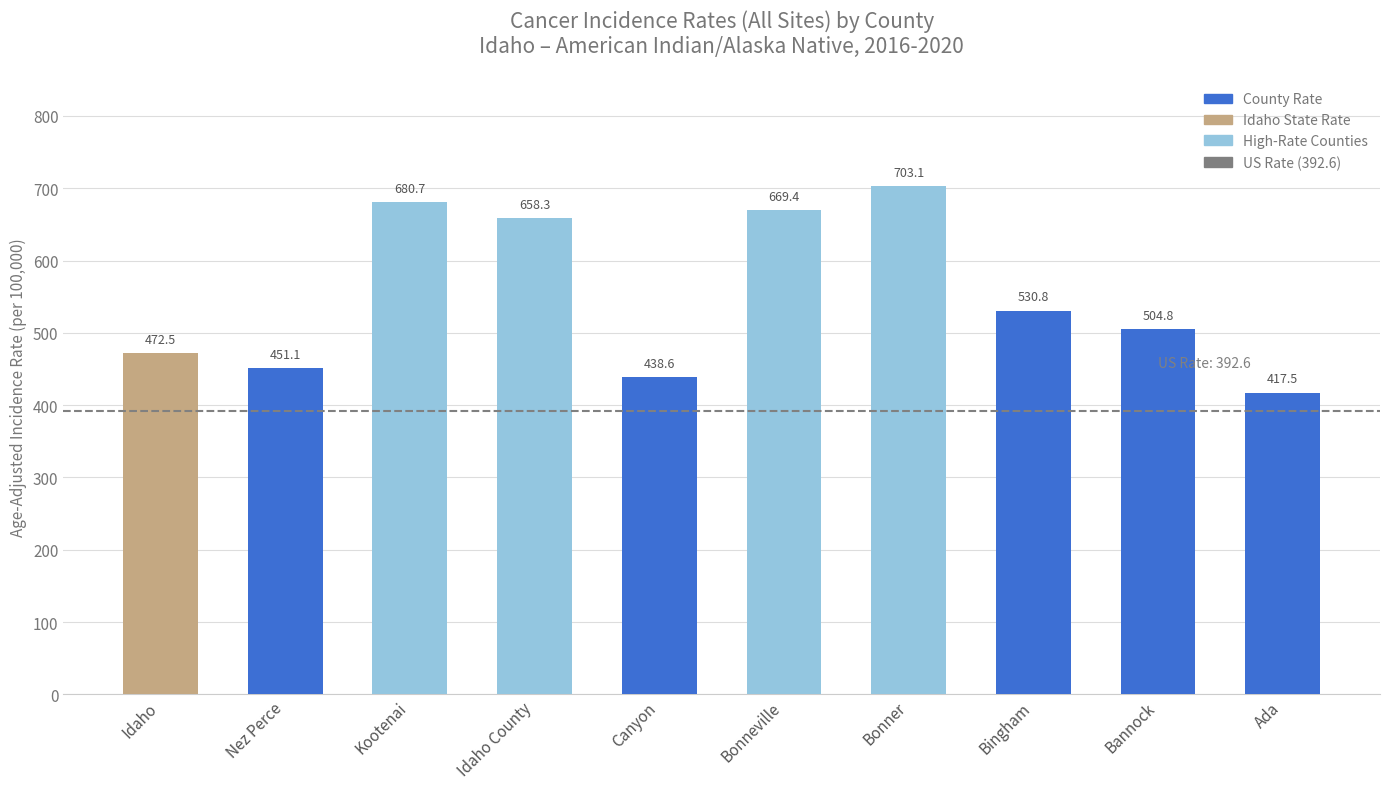

What is the change in value from Bannock to Ada?

-87.3